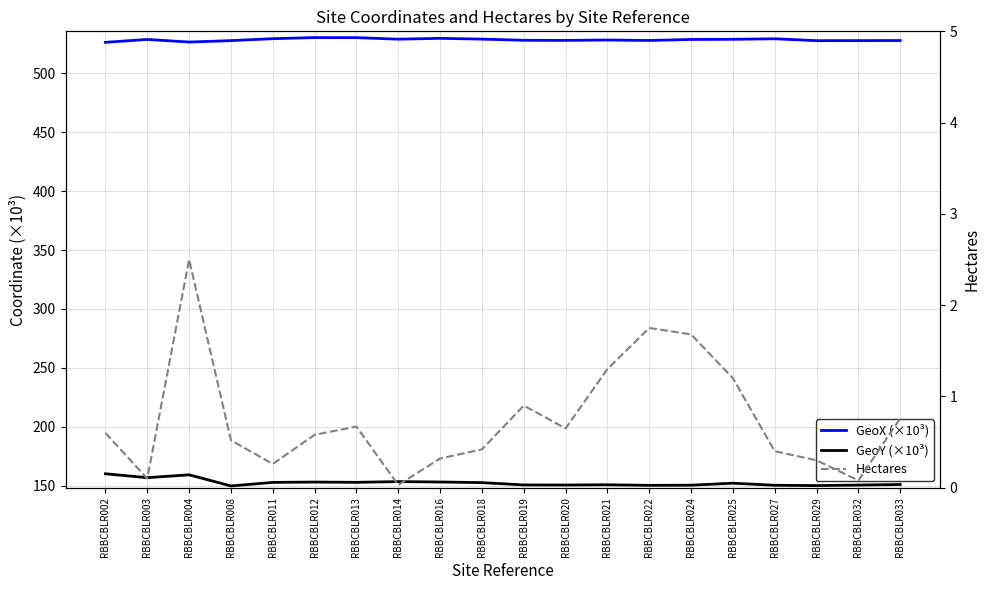

Where is GeoY (×10³) nearest to the value 154?

RBBCBLR014